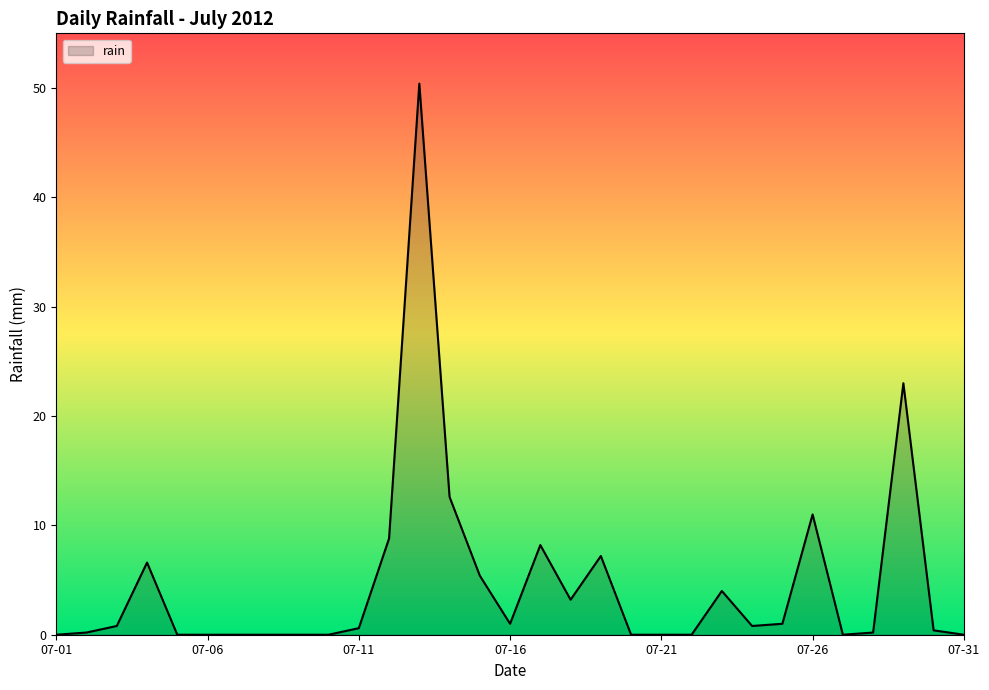

What is the difference between the maximum and minimum values?

50.4